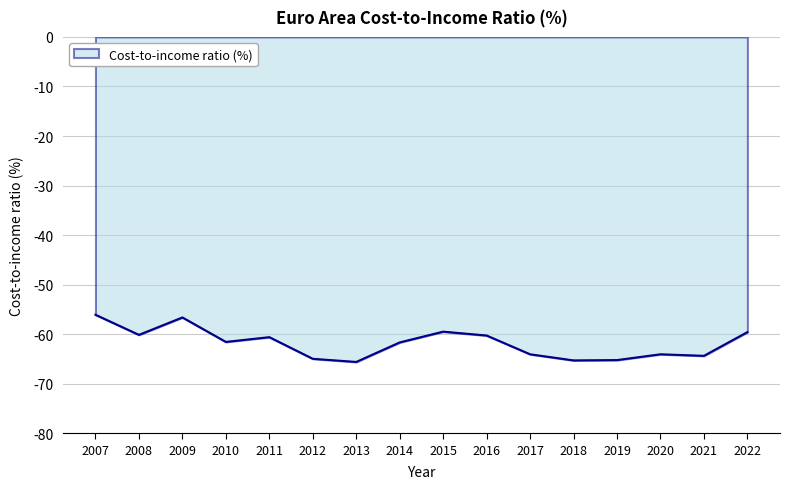

What is the greatest value displayed?

-56.1